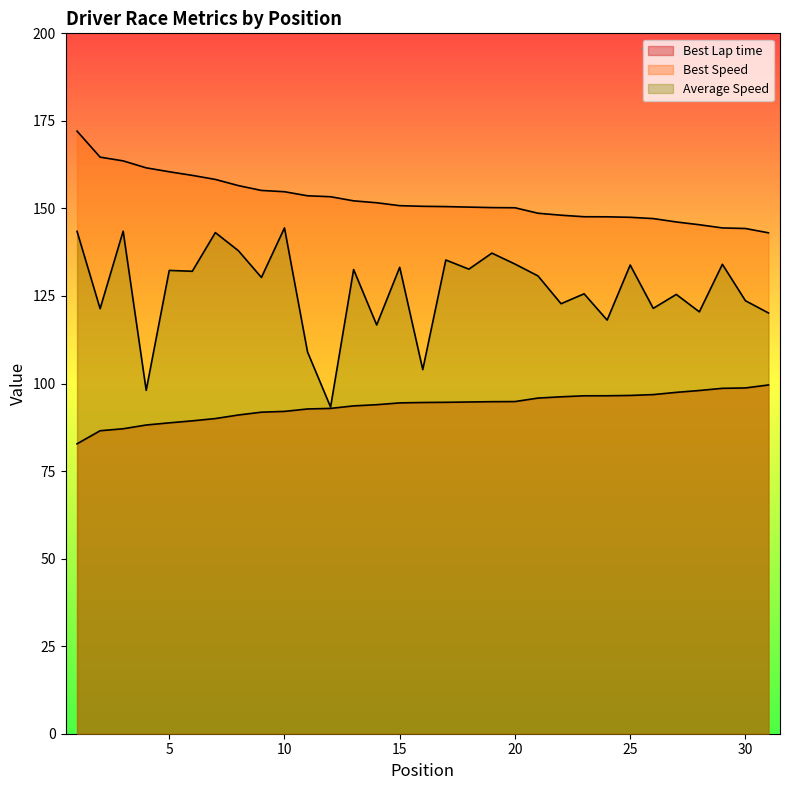

Which category has the highest value in the Average Speed series?

10